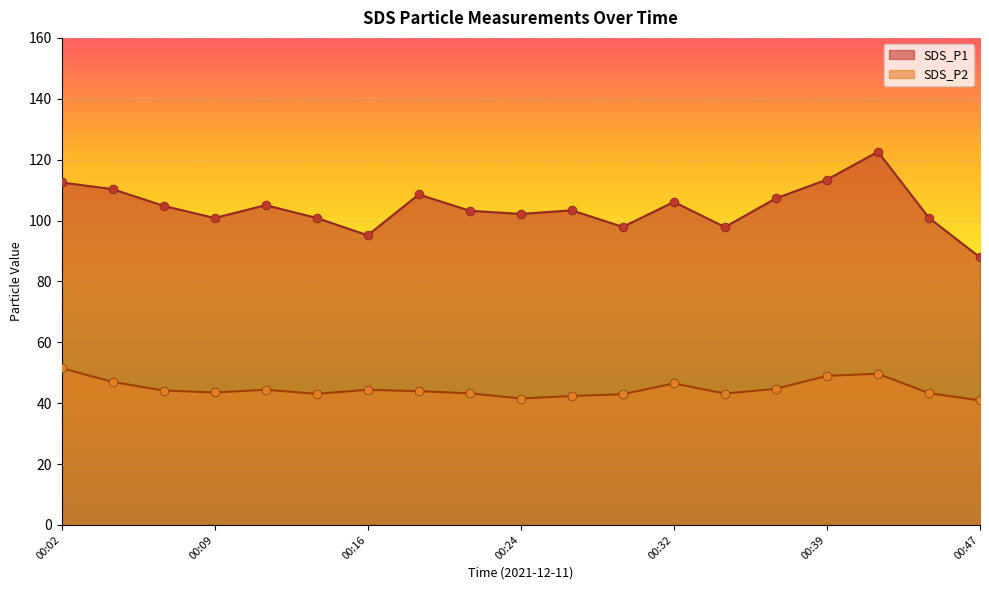

At how many categories does at least one series exceed 54?

19